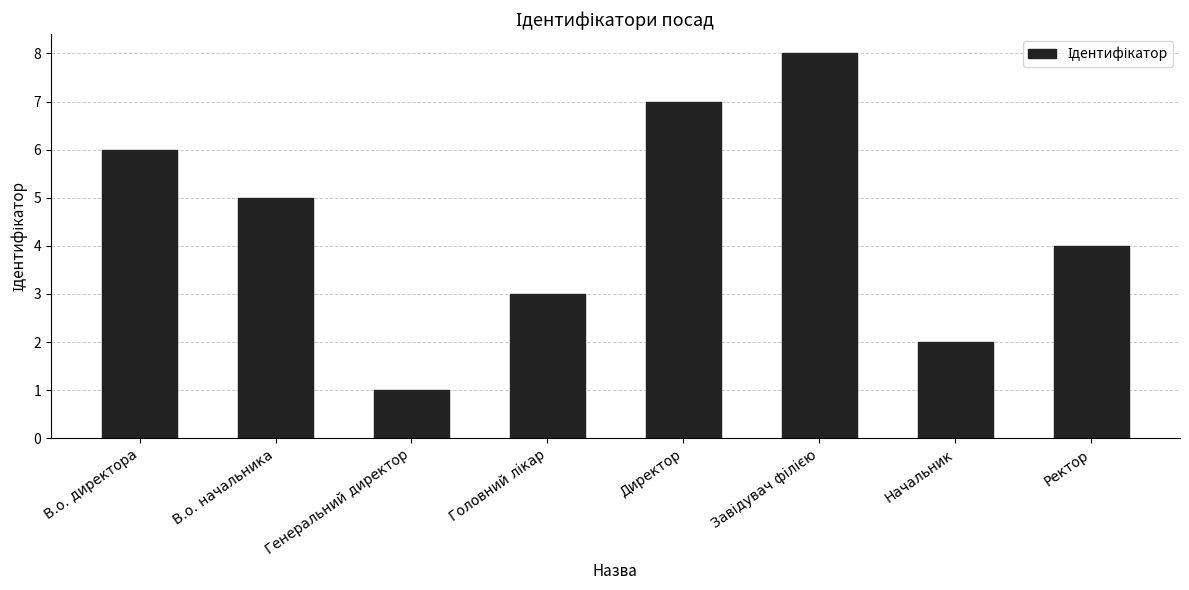

Is it true that the value at В.о. начальника is 7?

False